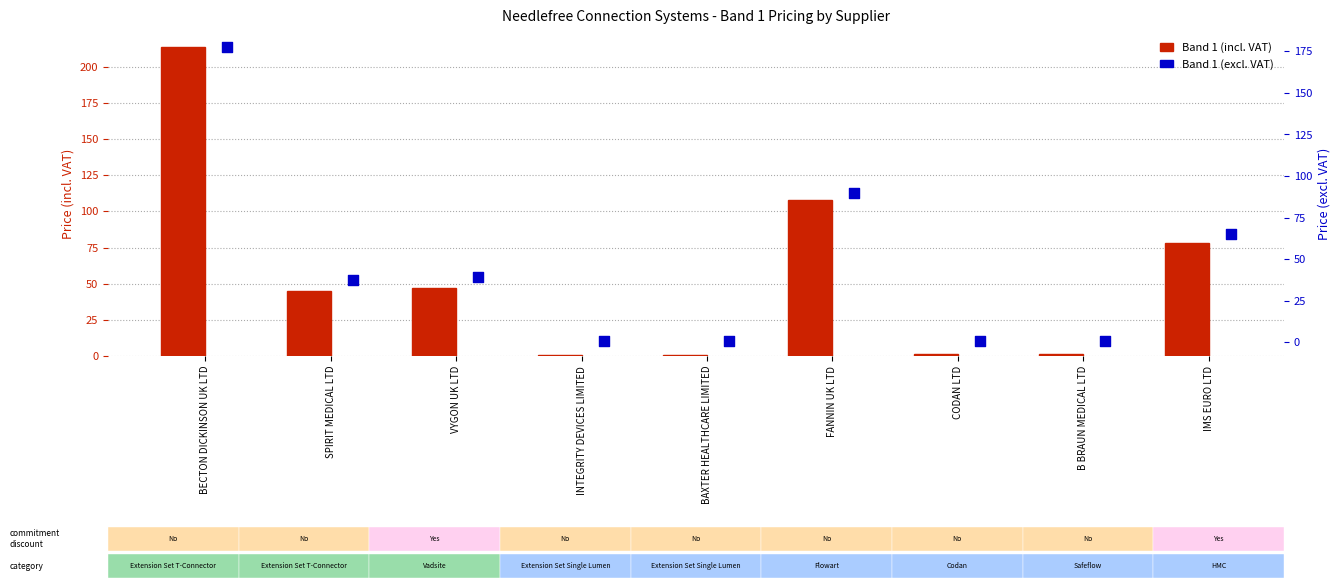

At which category is the sum across all series the highest?

BECTON DICKINSON UK LTD